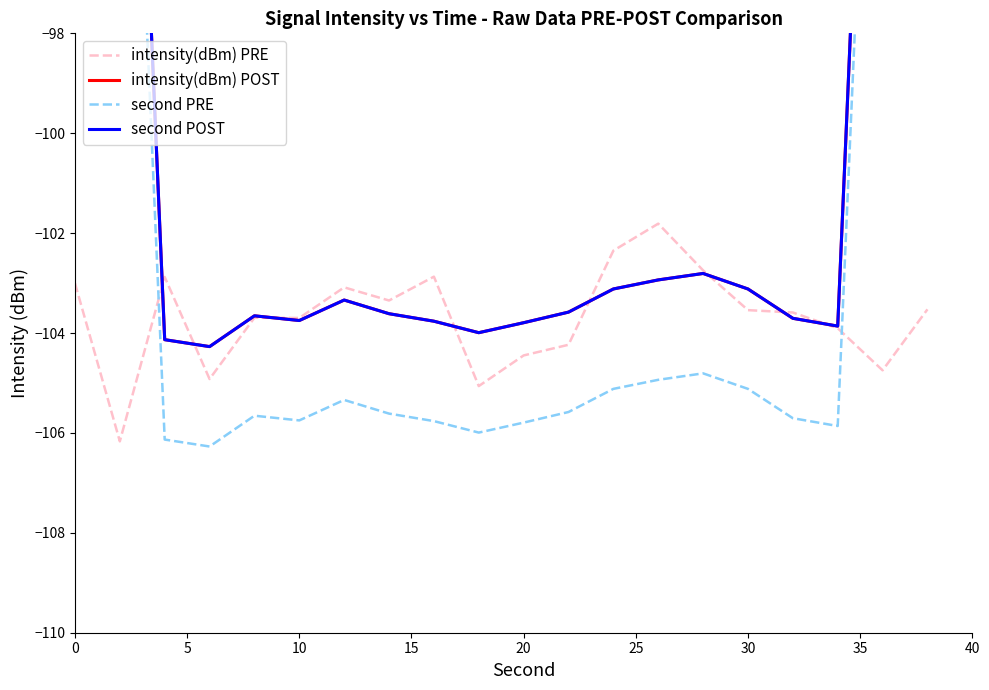

The value of intensity(dBm) PRE at 30 is -103.5. True or false?

True